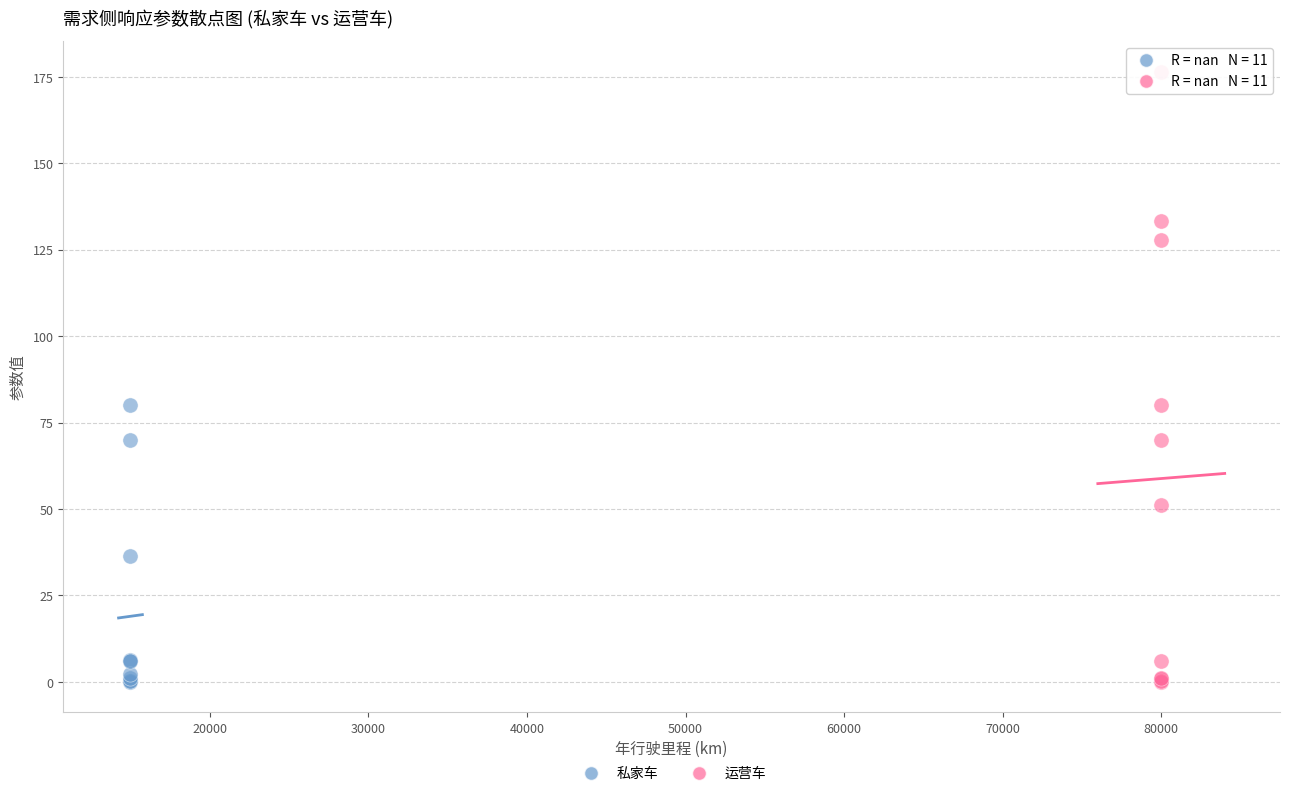

Which series has the largest Y range (max minus min)?

运营车